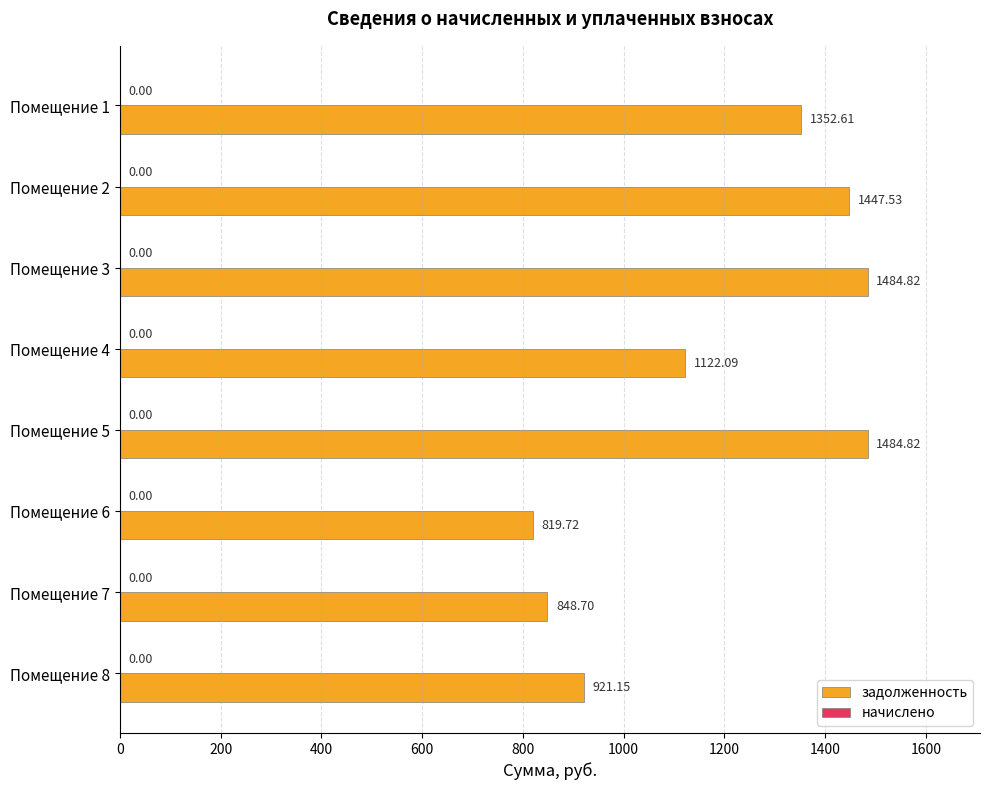

What is the change in value from Помещение 4 to Помещение 7?

-273.4